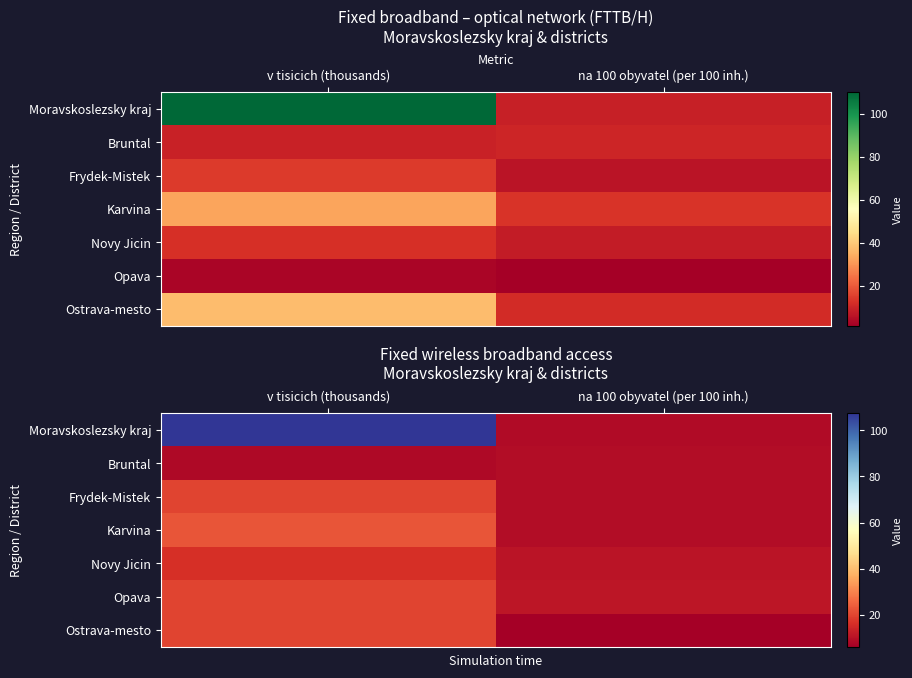

What is the total value across all series at v tisicich (thousands)?

214.8